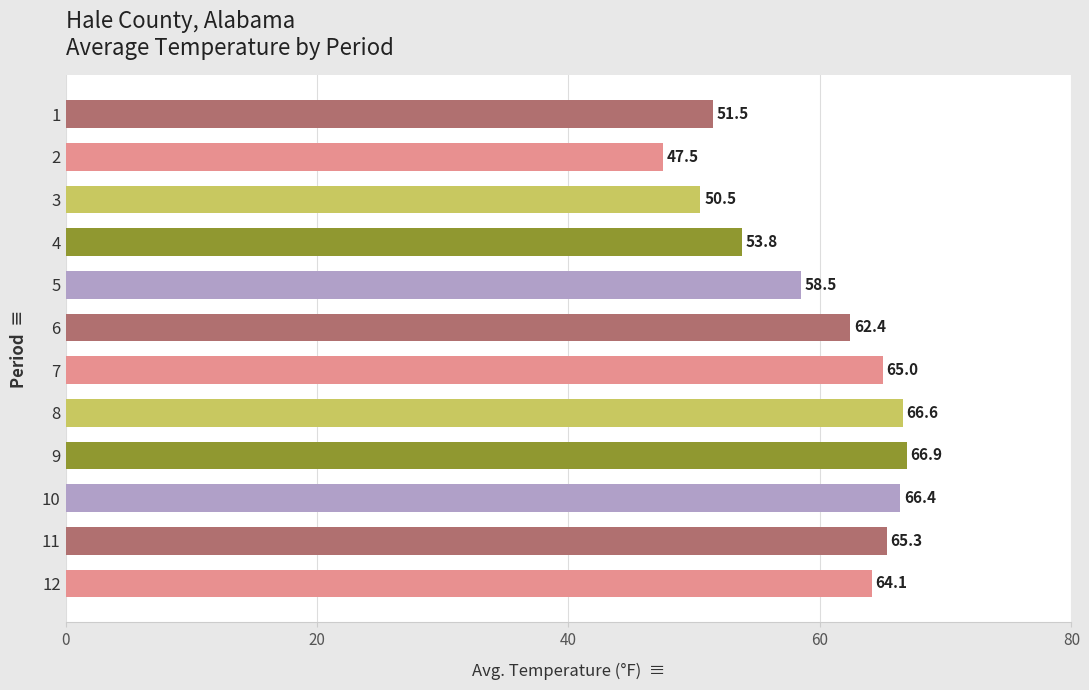

The value at 1 is 81.7. True or false?

False